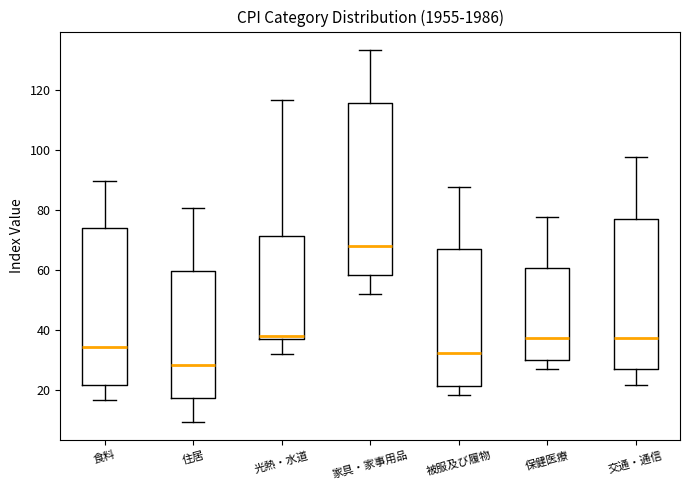

Where is the lower edge of the box for 光熱・水道 on the y-axis? The values are not printed on the chart, so give them approximately, as read against the axis.

36